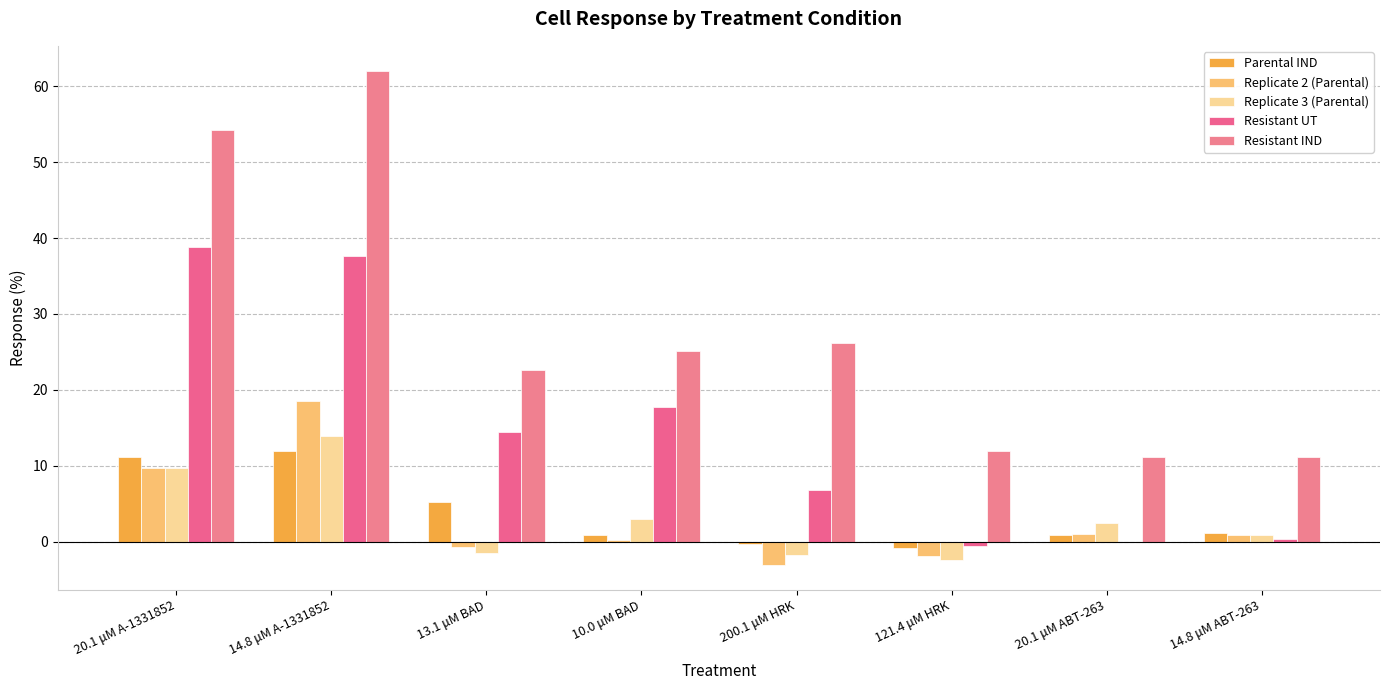

Read the Parental IND value at 13.1 μM BAD.

5.2